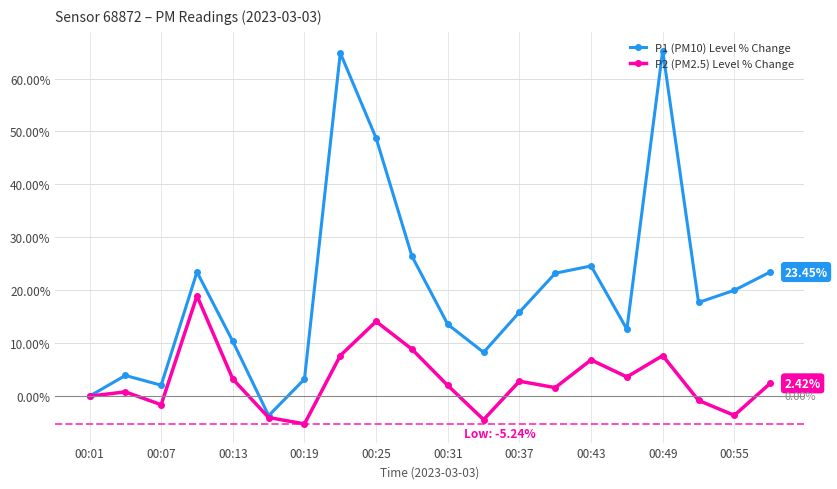

True or false: P1 (PM10) Level % Change has more than 0 points higher than both neighbors.

True